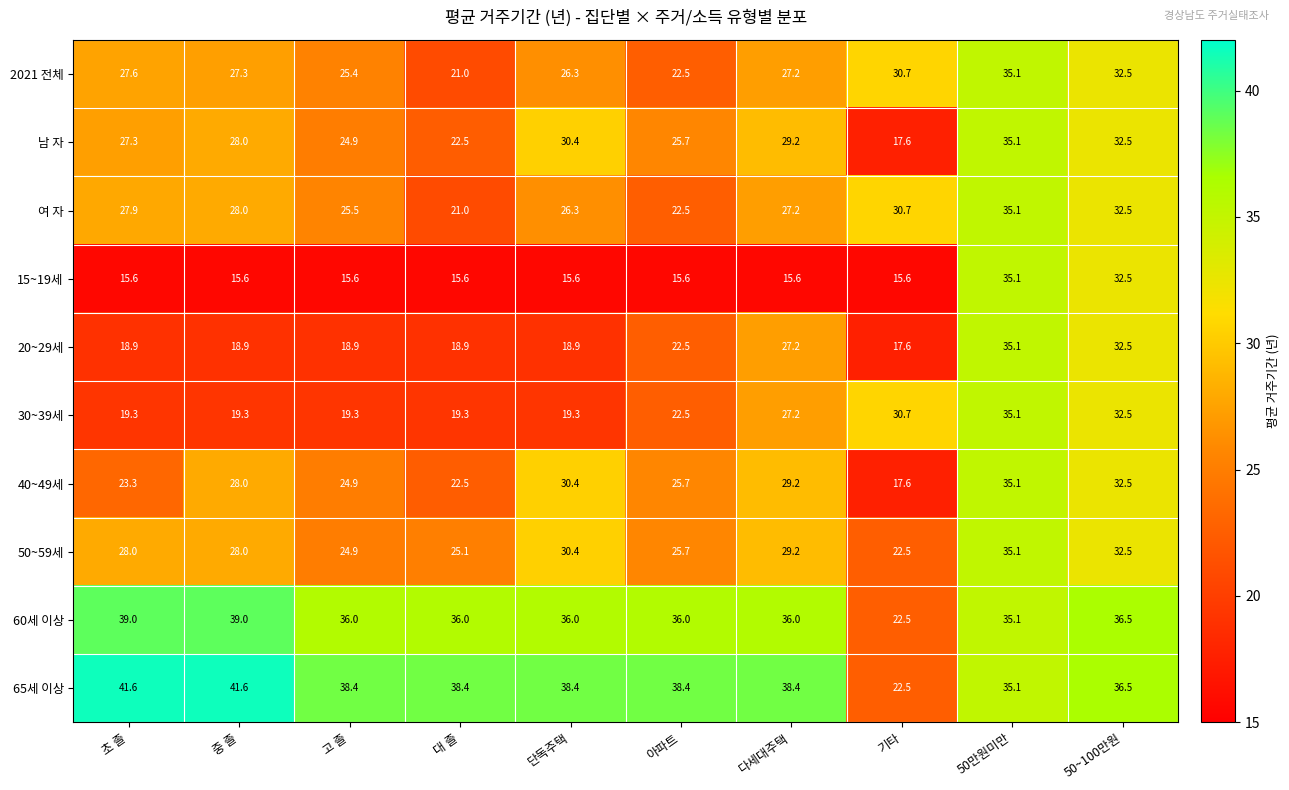

What is the greatest value displayed?

41.6